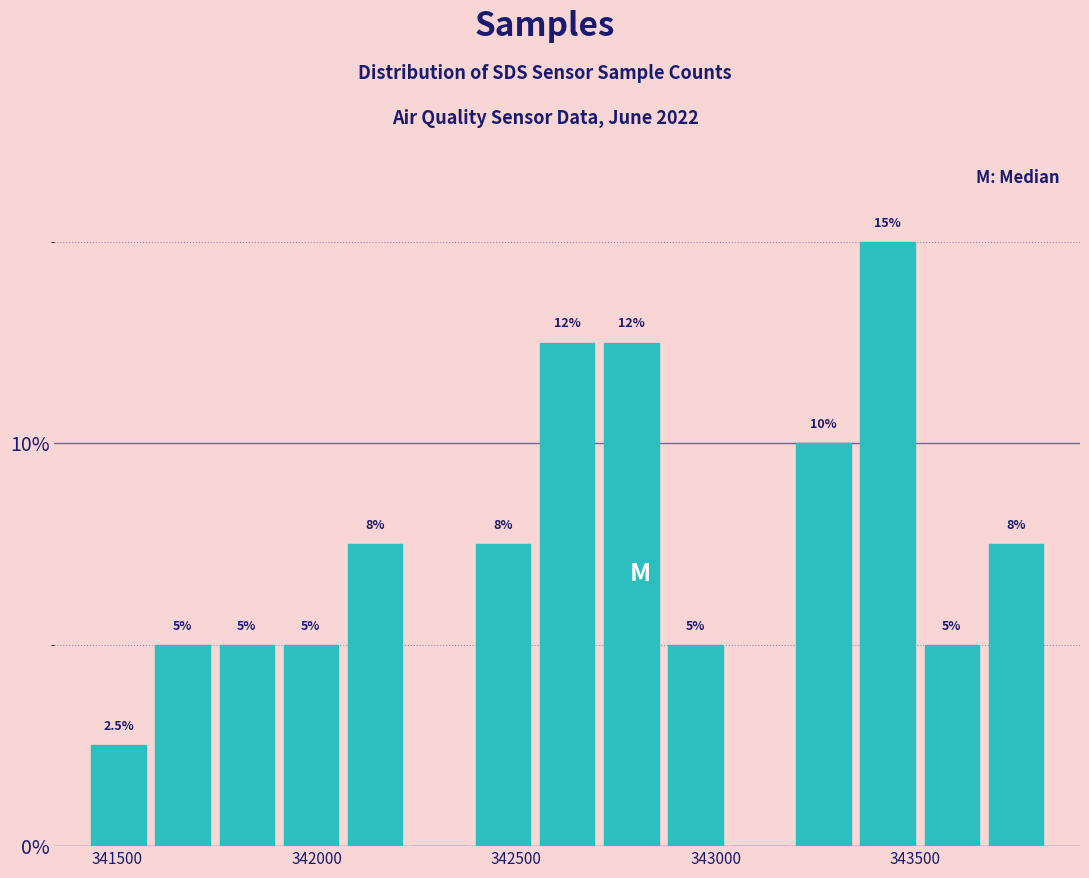

Around what value on the x-axis is the tallest bar? Give the approximate position of its centre, as read against the axis.

343450